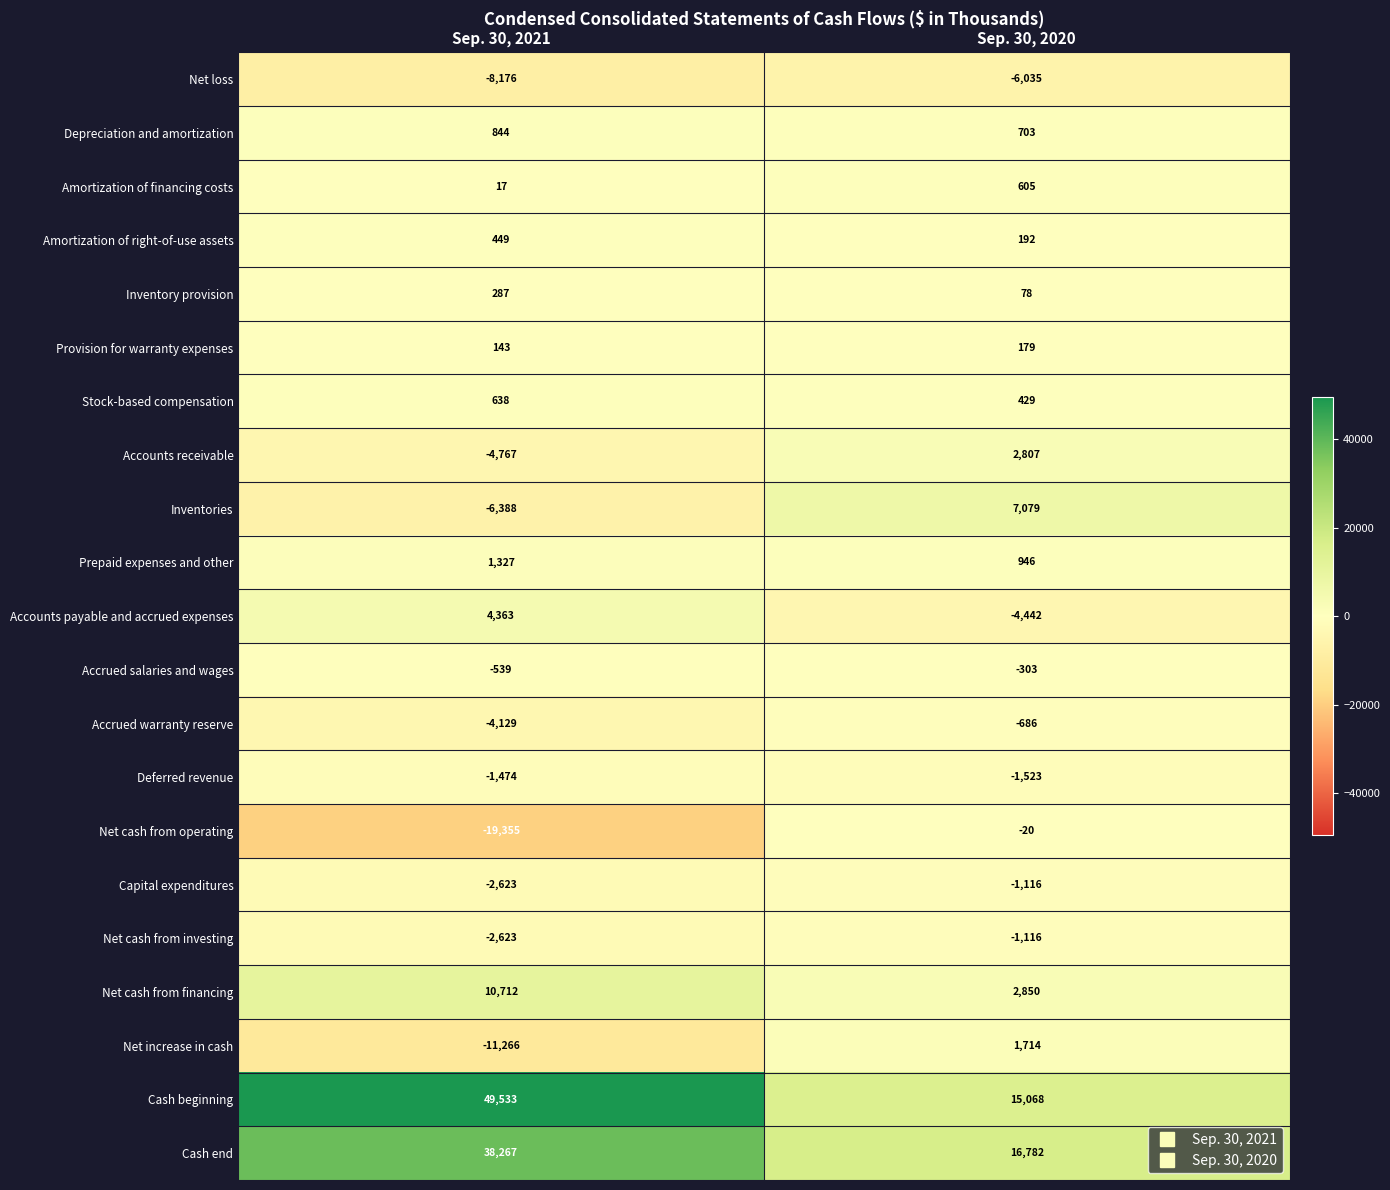

What is the difference between the maximum and minimum values in the Inventories series?

13467